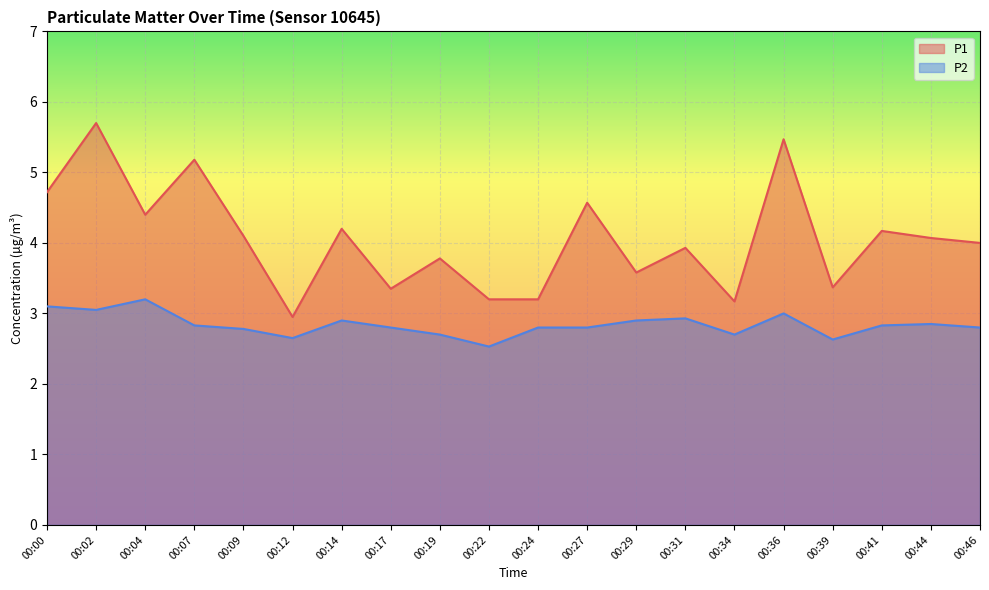

Which series has the largest range (max minus min)?

P1